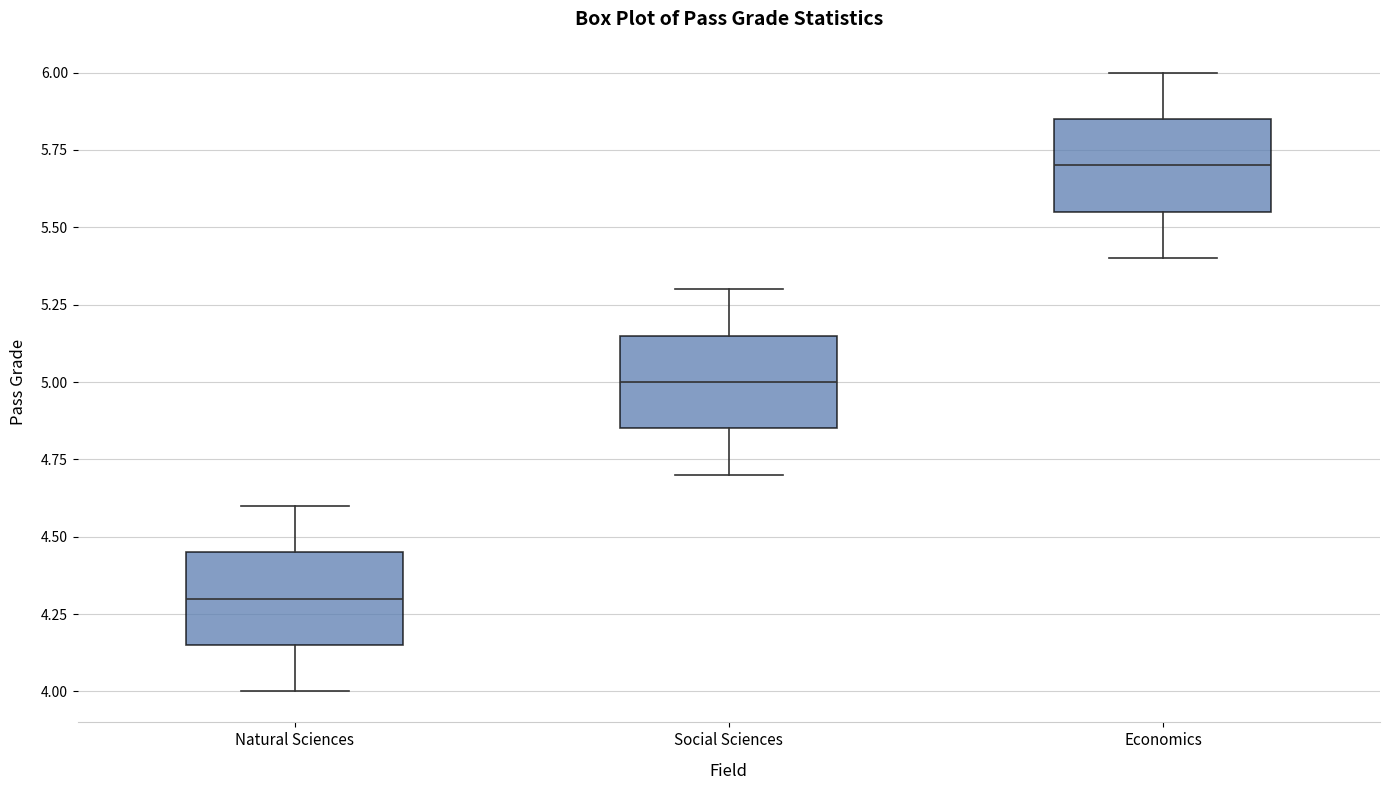

Where does the lower whisker of the box for Social Sciences end on the y-axis? The values are not printed on the chart, so give them approximately, as read against the axis.

4.70